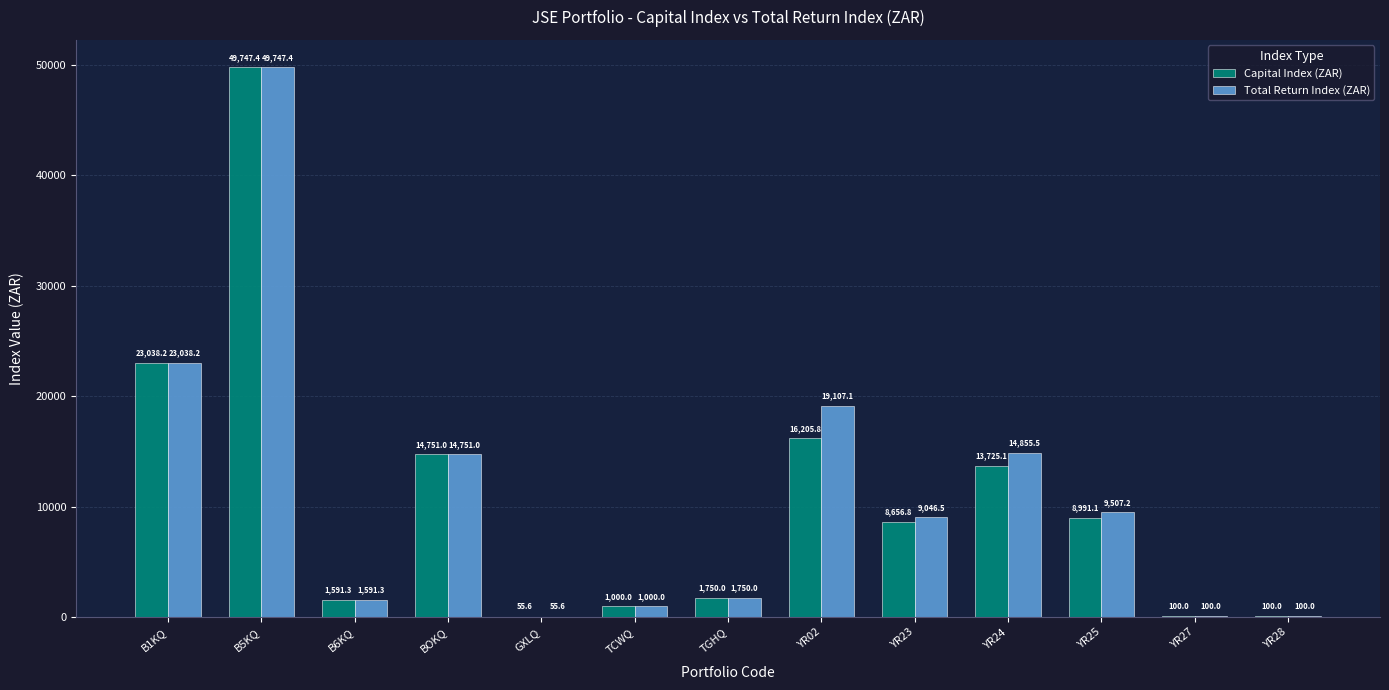

Is it true that Total Return Index (ZAR) equals 25102.6 at YR02?

False